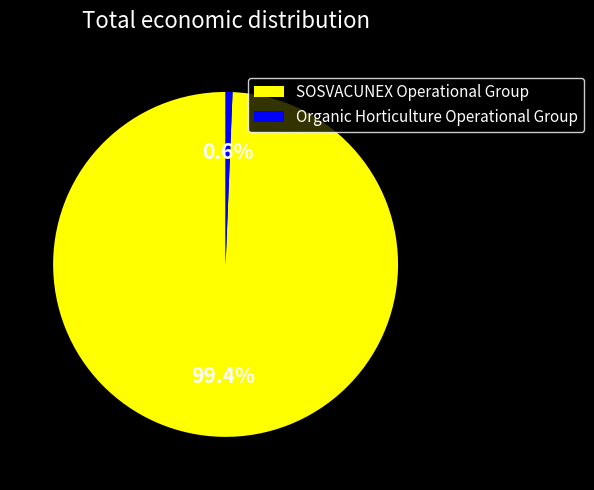

True or false: SOSVACUNEX Operational Group accounts for 99% of the total.

True